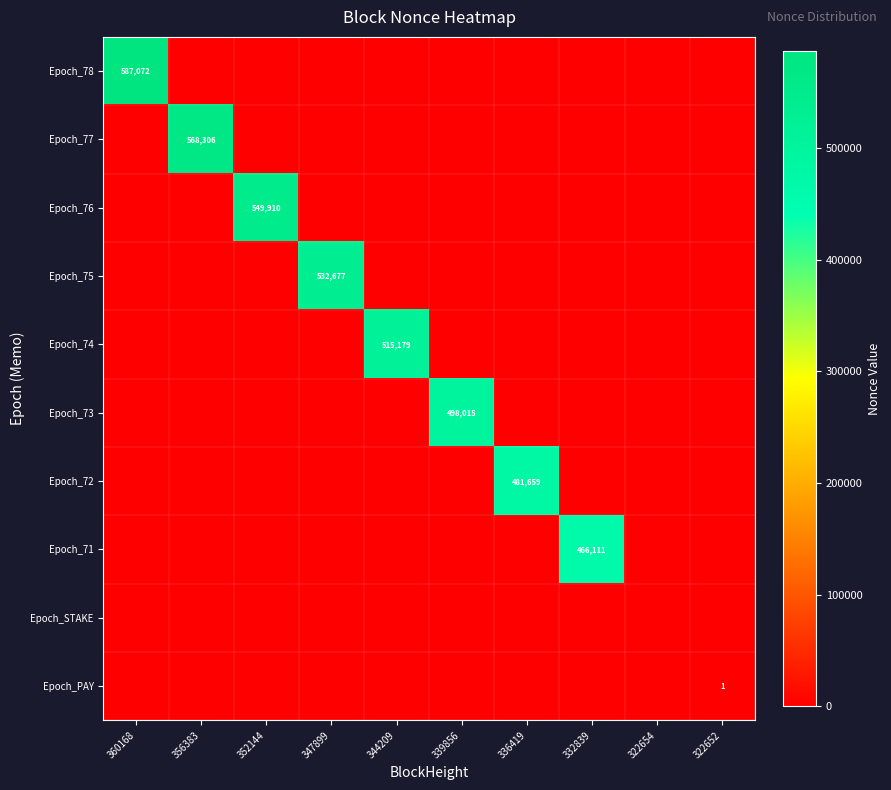

Between 356383 and 360168, which is larger?

360168